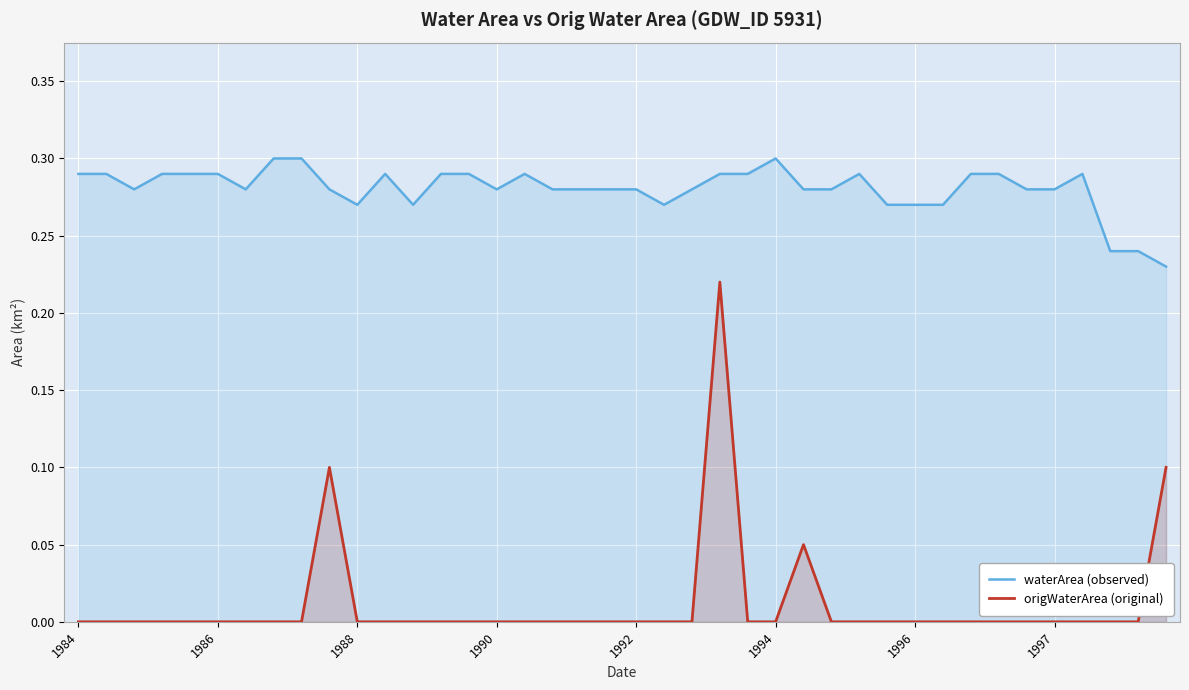

What is the minimum value for waterArea (observed)?

0.2